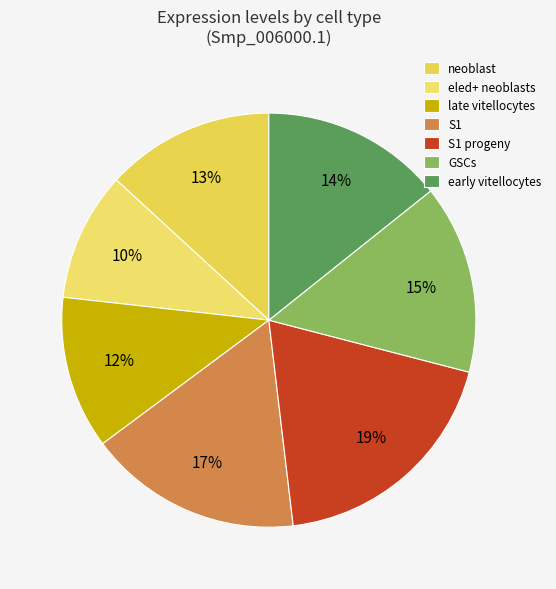

Combined, what portion of the pie is eled+ neoblasts and neoblast?

23.2%